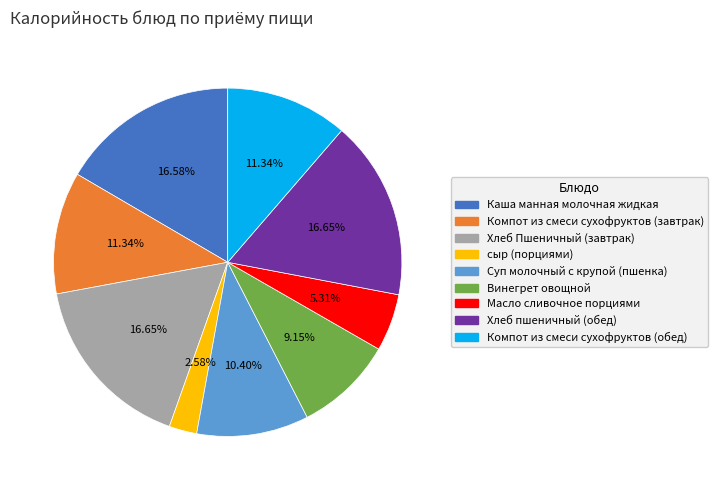

Is there a majority slice in this chart?

No